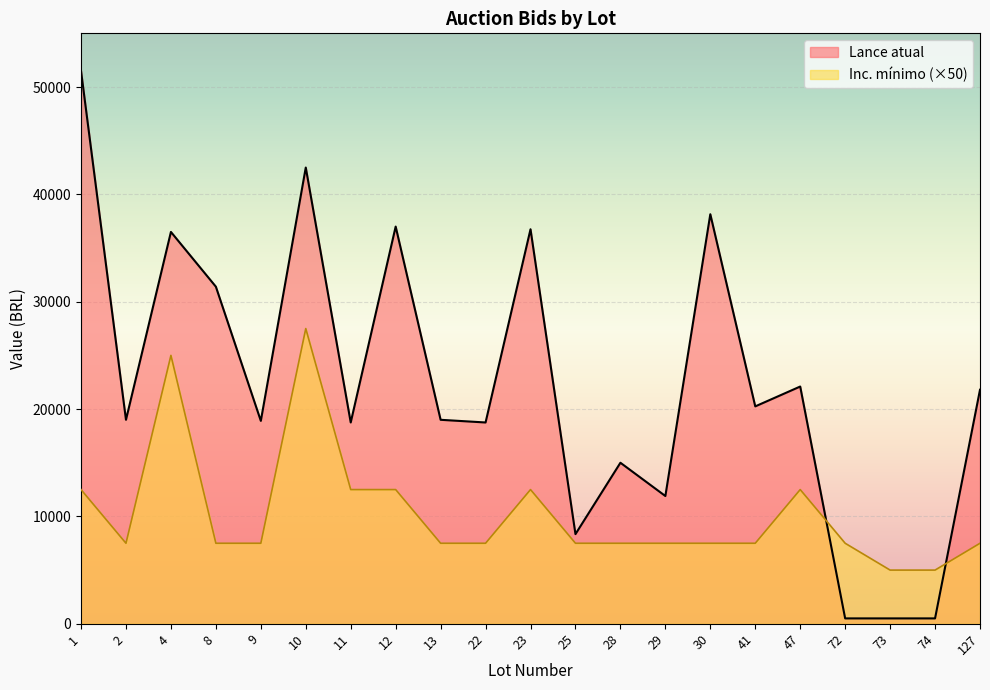

Is it true that Inc. mínimo equals 12500 at 11?

True